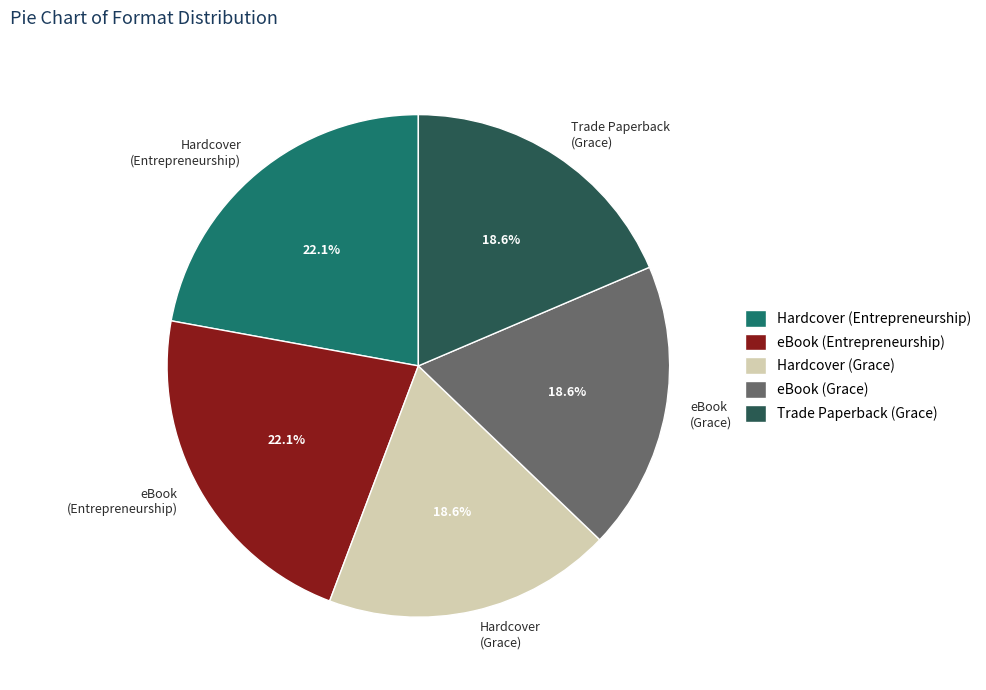

To the nearest percent, what portion does eBook (Entrepreneurship) represent?

22%